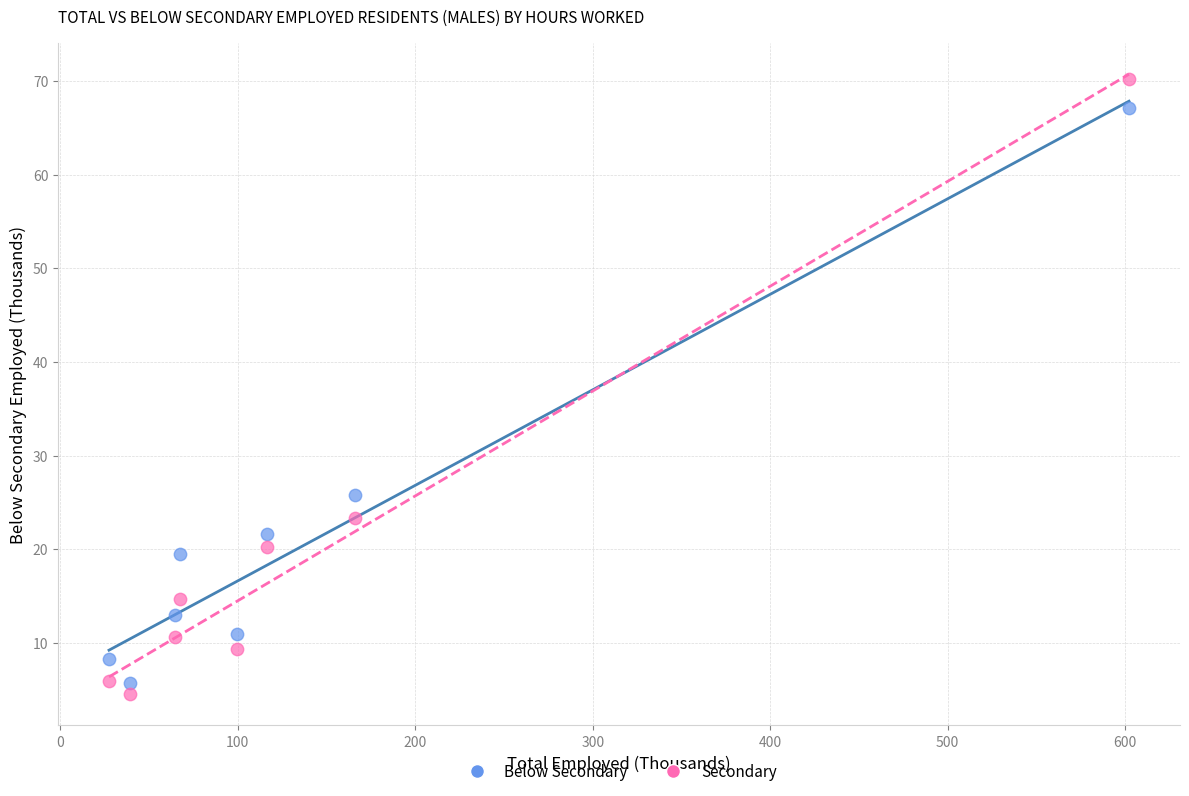

Across all data points, what is the range of Y values (max minus min)?

65.7